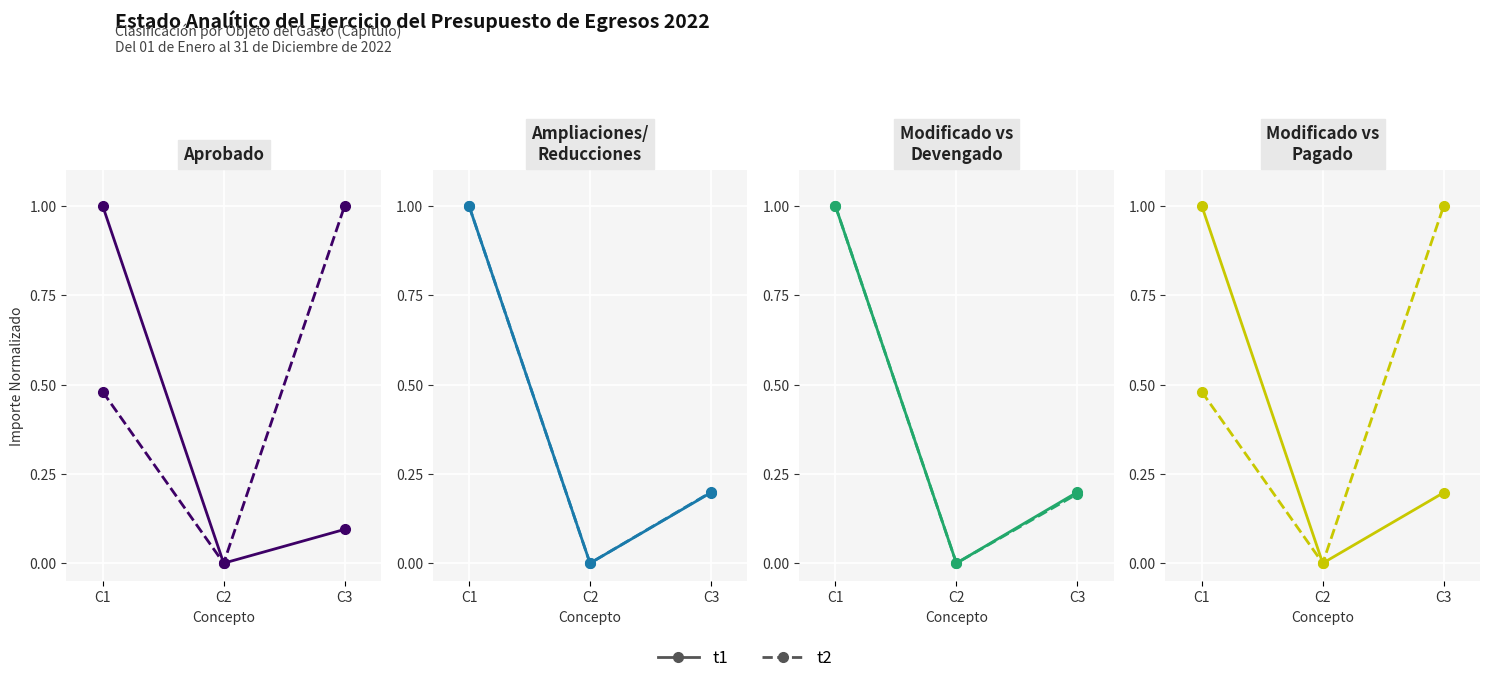

What is the difference between the maximum and second lowest values in the t2 series?

0.5